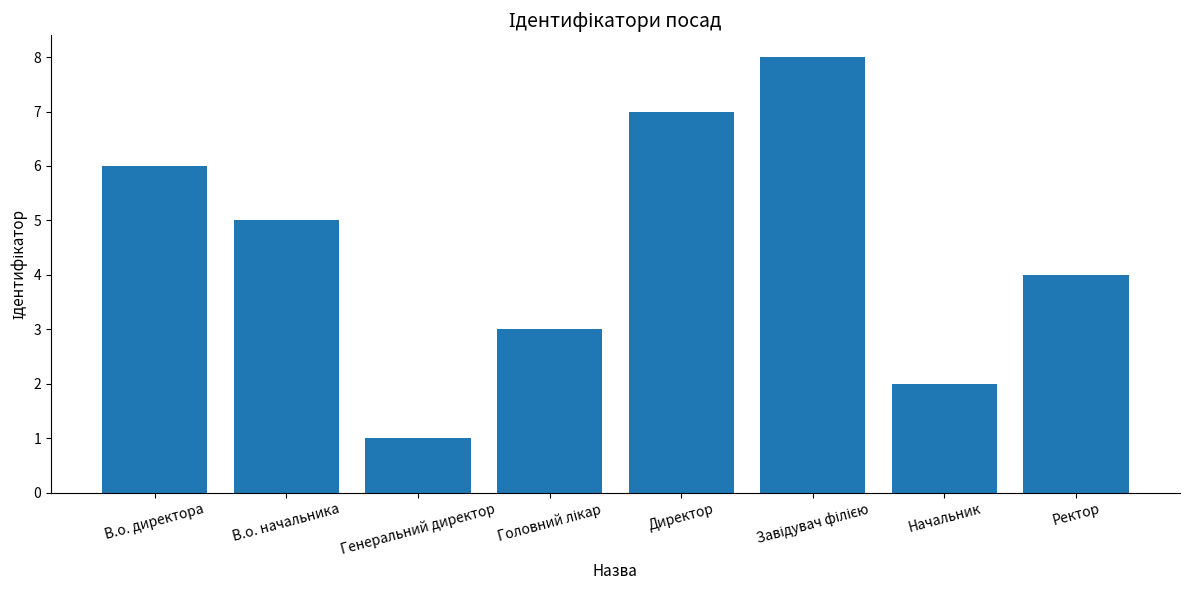

What is the sum of all values?

36